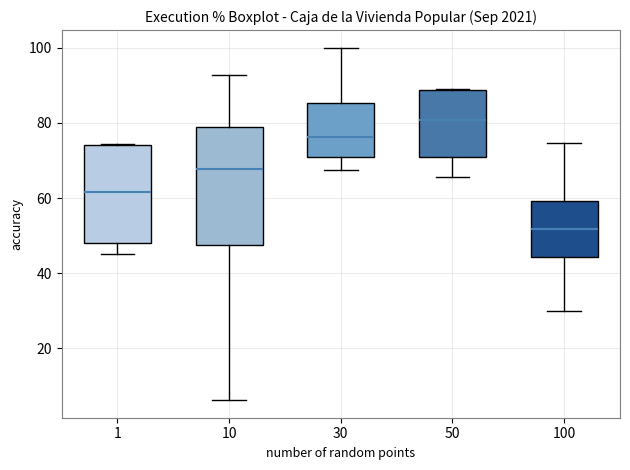

Which box is the tallest, from its lower edge to its upper edge?

10